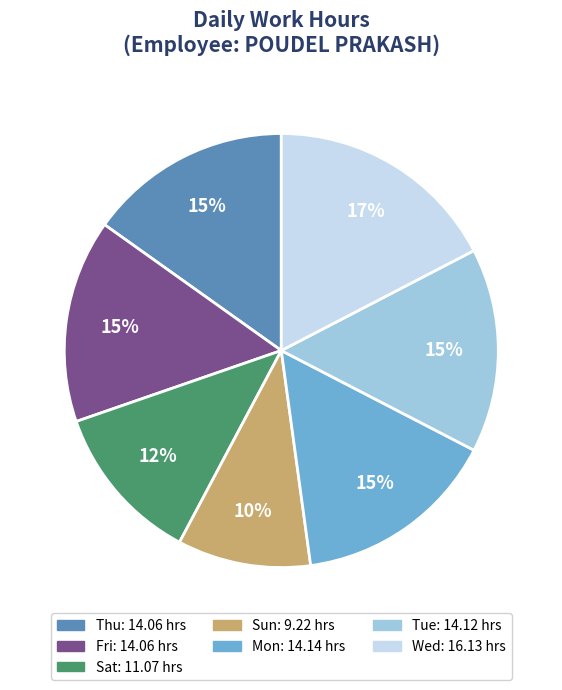

To the nearest percent, what is the difference between the largest and smallest slice percentages?

7%